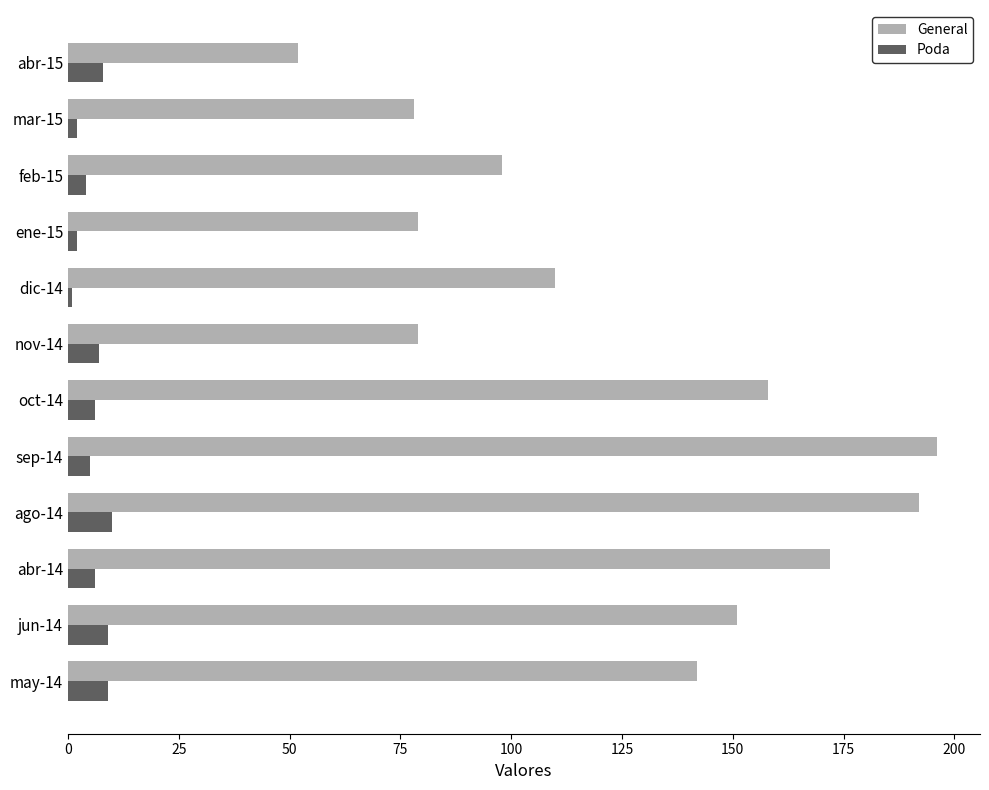

What is the greatest value displayed?

196